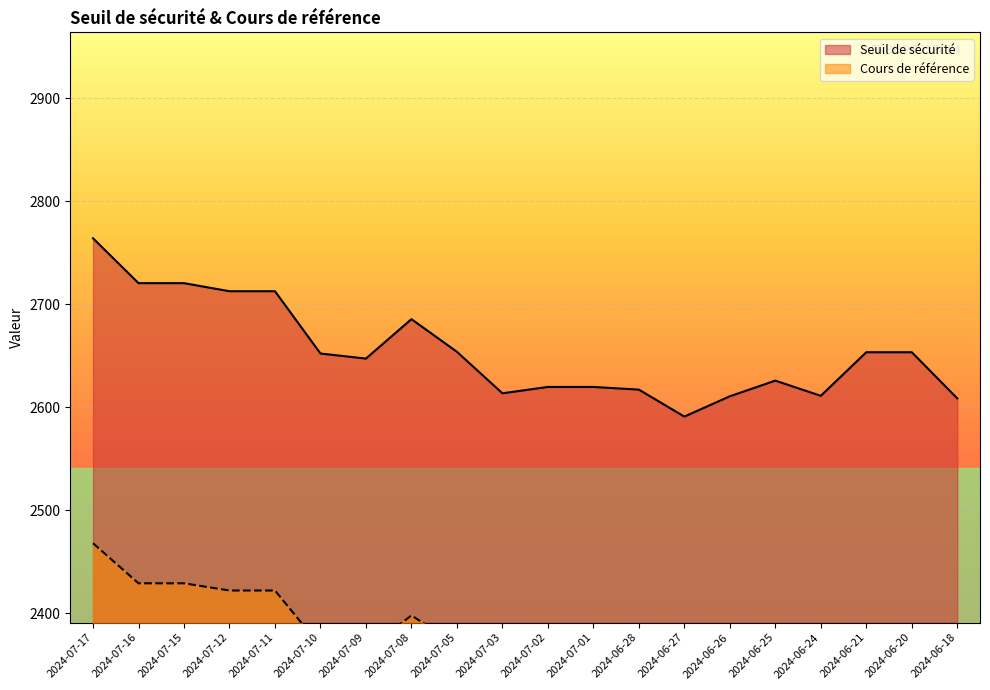

Reading left to right, transcribe all the data shown in this chart.

Seuil de sécurité: 2763.9	2720.4	2720.4	2712.5	2712.5	2652.0	2647.1	2685.4	2653.7	2613.4	2619.6	2619.6	2617.0	2590.8	2610.5	2625.7	2610.9	2653.3	2653.3	2608.5
Cours de référence: 2467.8	2428.9	2428.9	2421.9	2421.9	2367.9	2363.5	2397.7	2369.4	2333.4	2338.9	2338.9	2336.6	2313.2	2330.8	2344.4	2331.2	2369.0	2369.0	2329.0